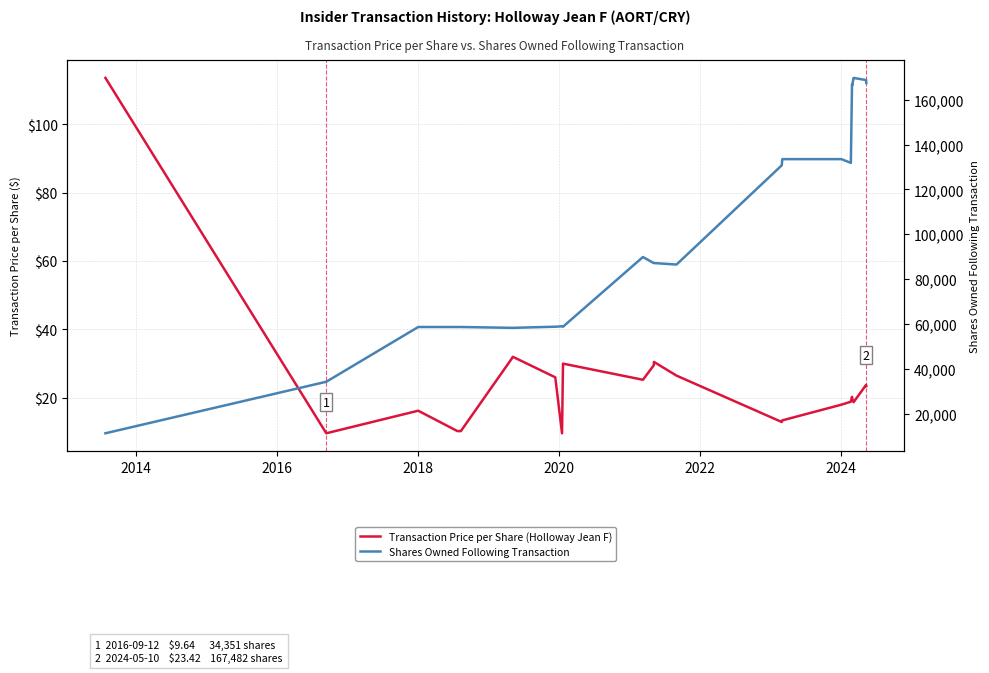

What is the average value of the Shares Owned Following Transaction series?

95579.7